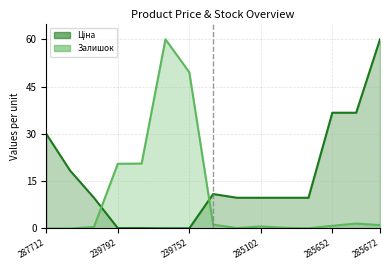

Which series has the largest total across all categories?

Ціна